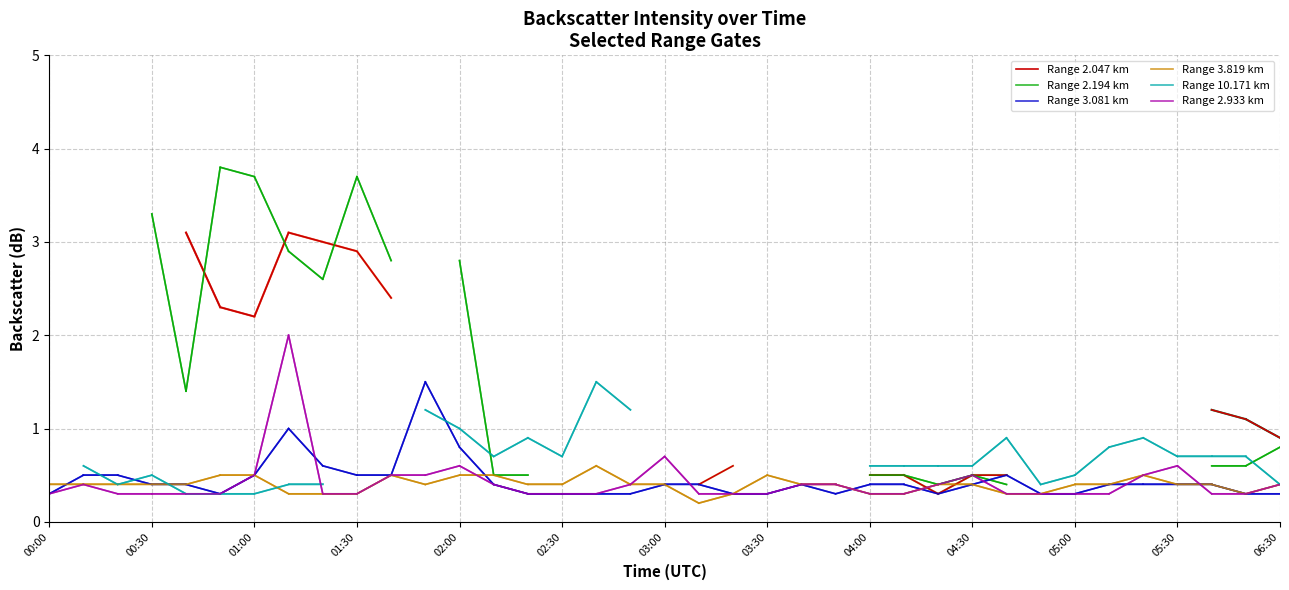

Is it true that Range 2.933 km equals 0.5 at 01:30?

False